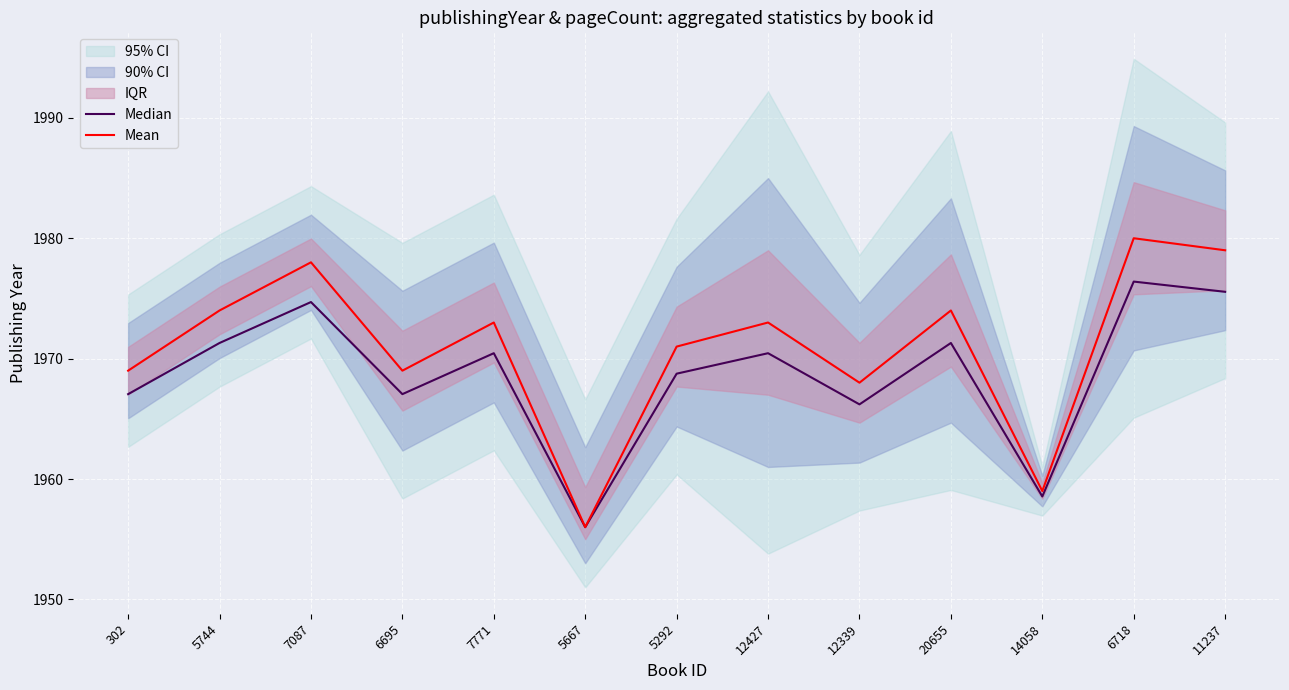

What position from the right is 5667?

8